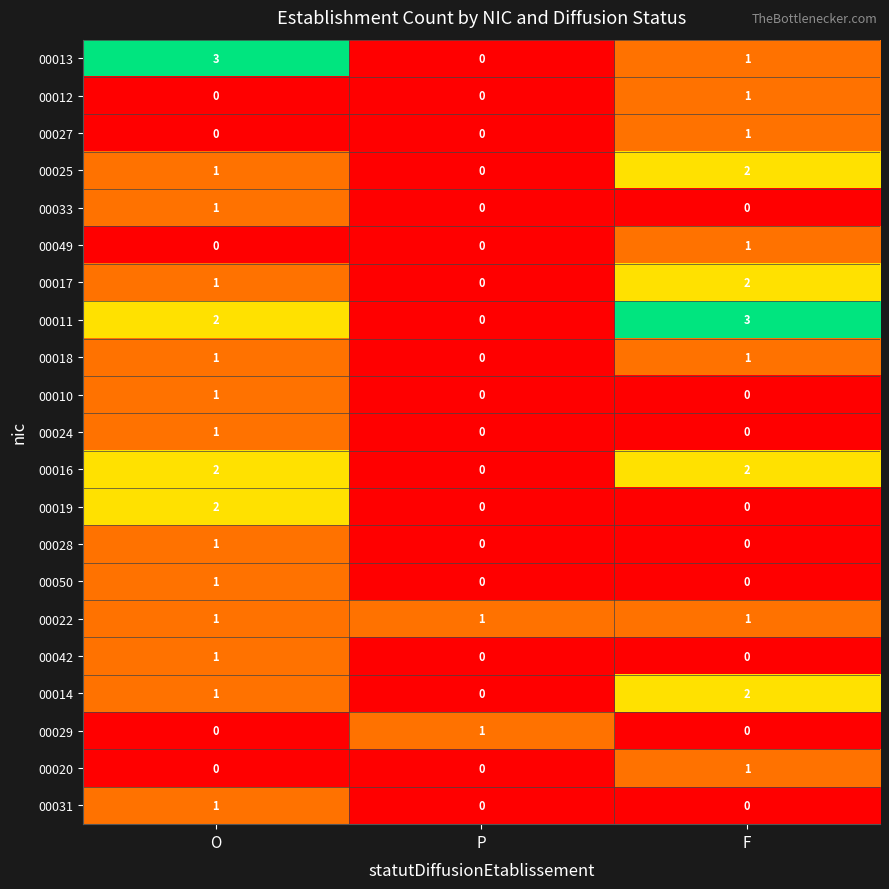

How many data points does each series have?

3